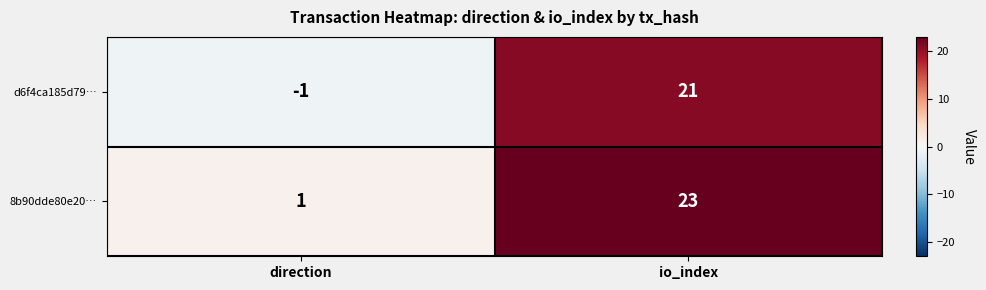

What is the difference between the maximum and minimum values in the 8b90dde80e20… series?

22